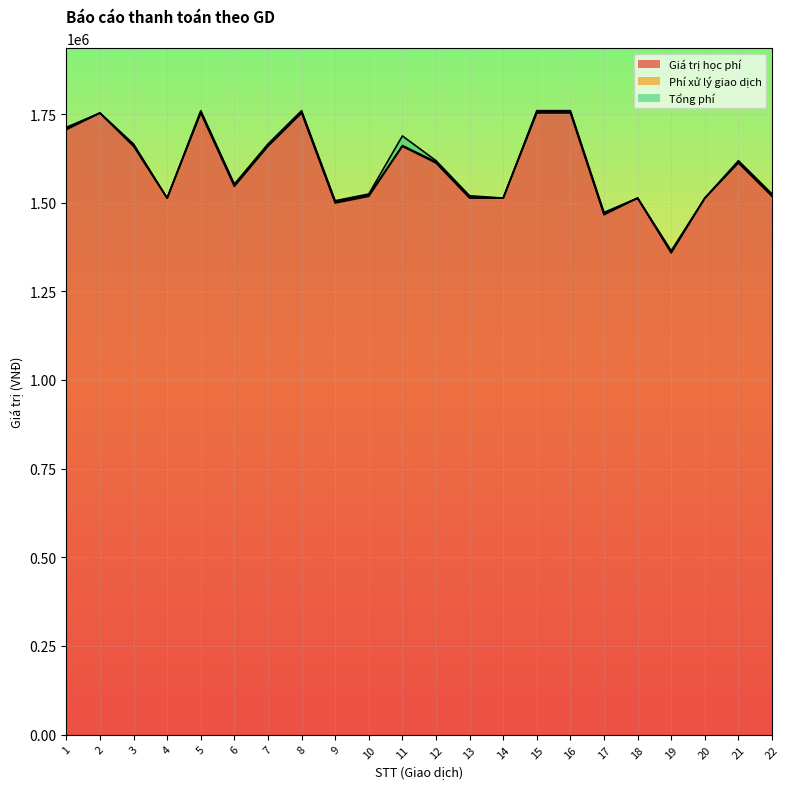

What is the minimum value for Giá trị học phí?

1358000